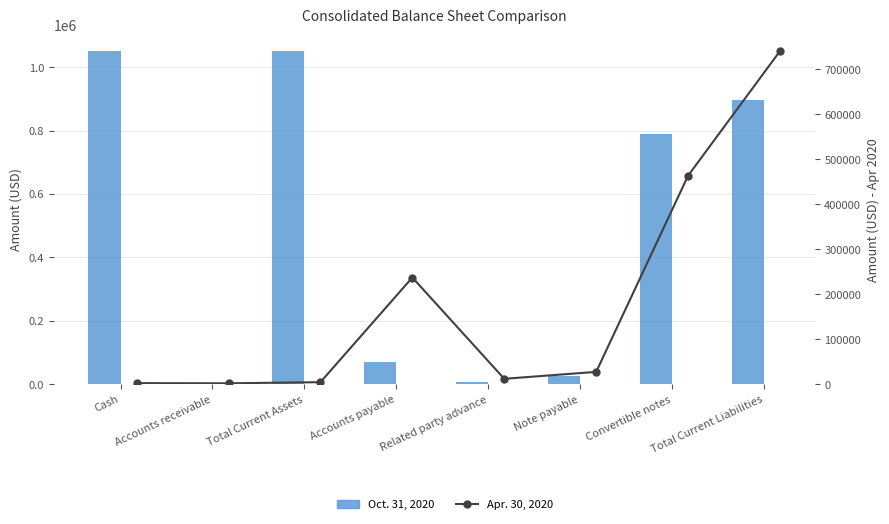

At Total Current Liabilities, list the series in order from largest to smallest.

Oct. 31, 2020, Apr. 30, 2020